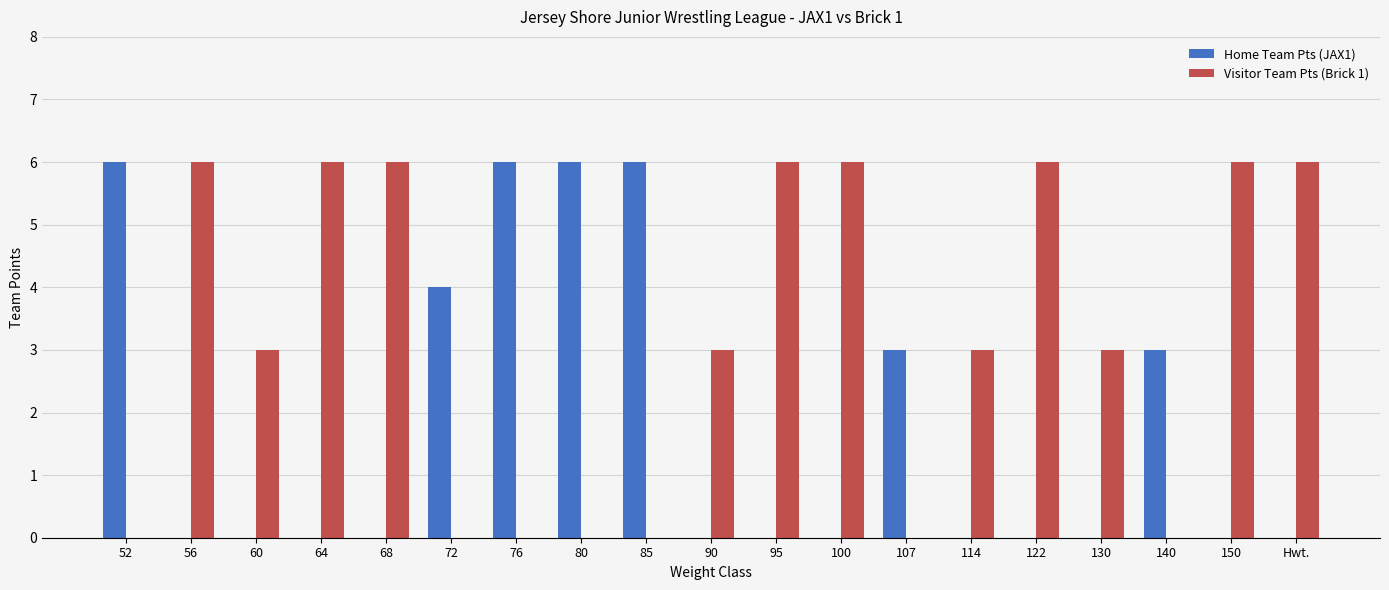

Reading right to left, extract all data points from this chart.

Home Team Pts (JAX1): Hwt.=0	150=0	140=3	130=0	122=0	114=0	107=3	100=0	95=0	90=0	85=6	80=6	76=6	72=4	68=0	64=0	60=0	56=0	52=6
Visitor Team Pts (Brick 1): Hwt.=6	150=6	140=0	130=3	122=6	114=3	107=0	100=6	95=6	90=3	85=0	80=0	76=0	72=0	68=6	64=6	60=3	56=6	52=0